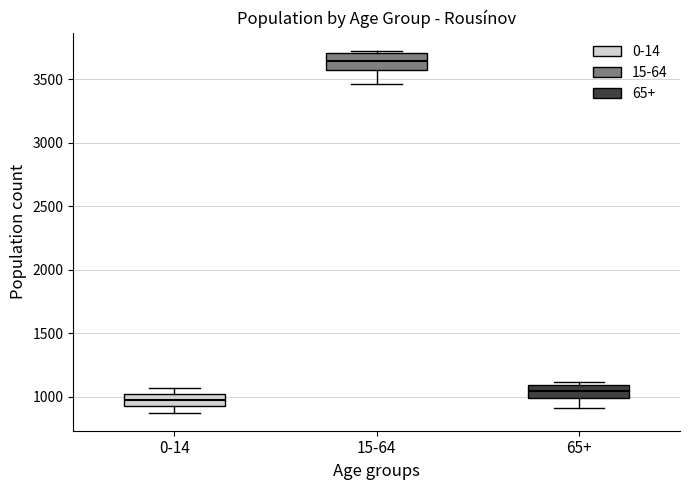

Where does the median line of the box for 15-64 sit on the y-axis? The values are not printed on the chart, so give them approximately, as read against the axis.

3650